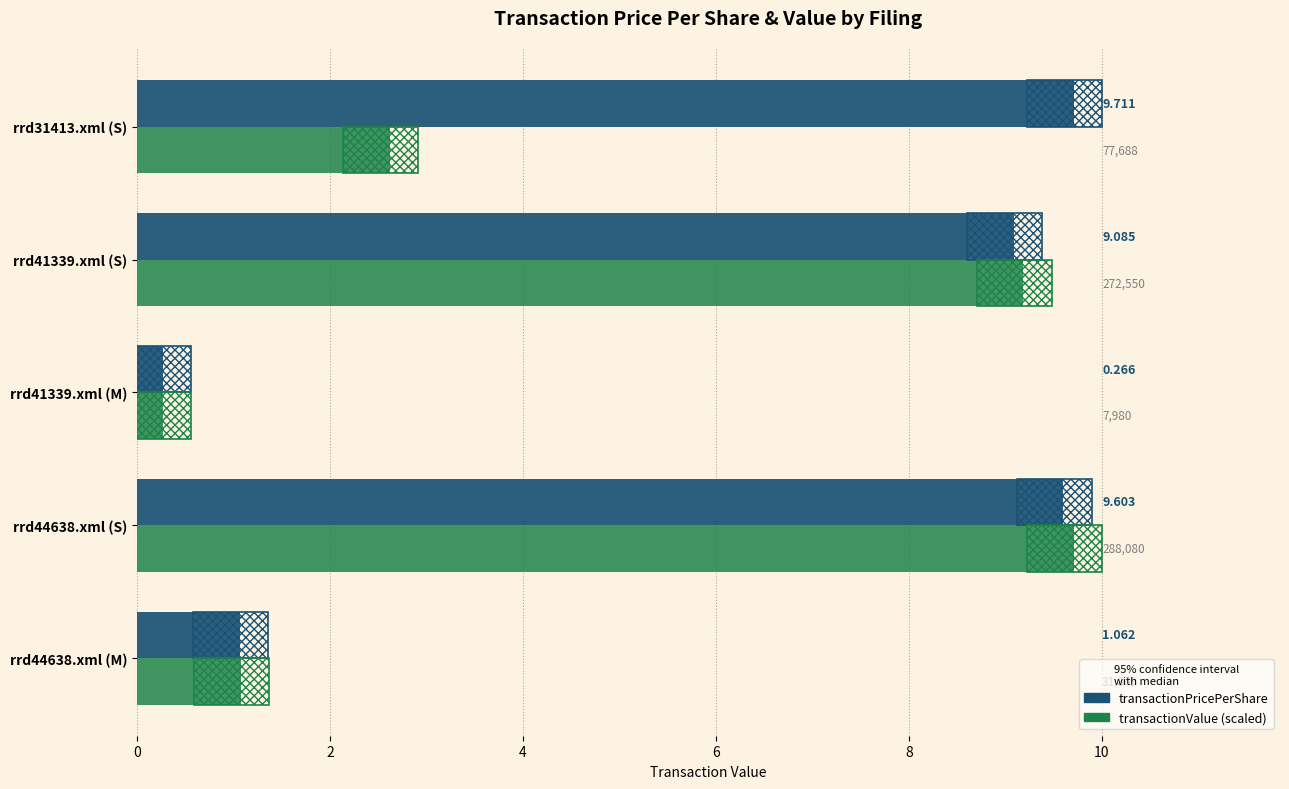

Which series has the largest range (max minus min)?

transactionPricePerShare